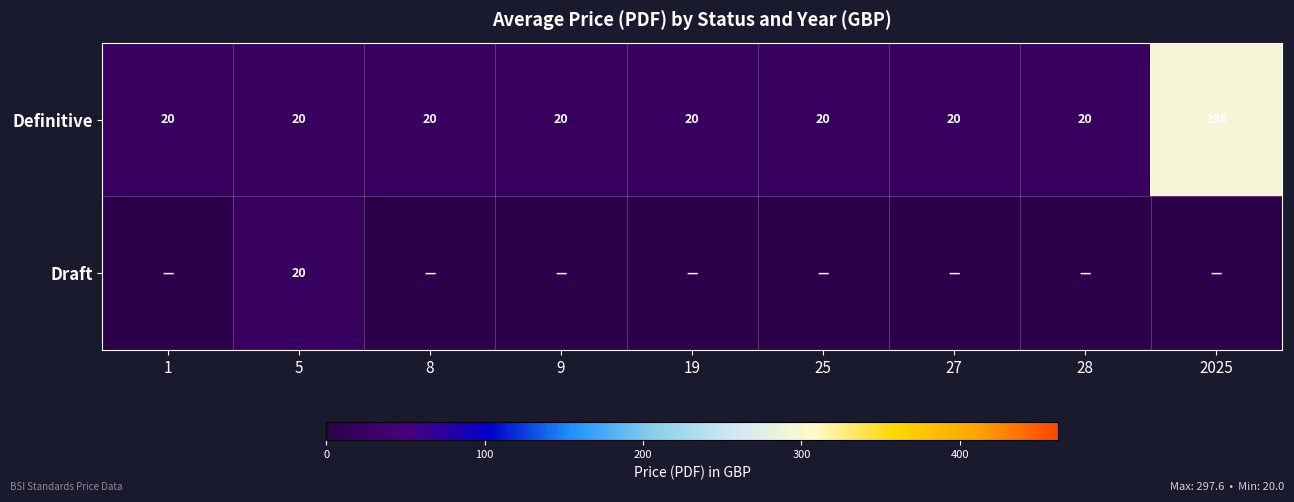

What is the sum of all Definitive values?

458